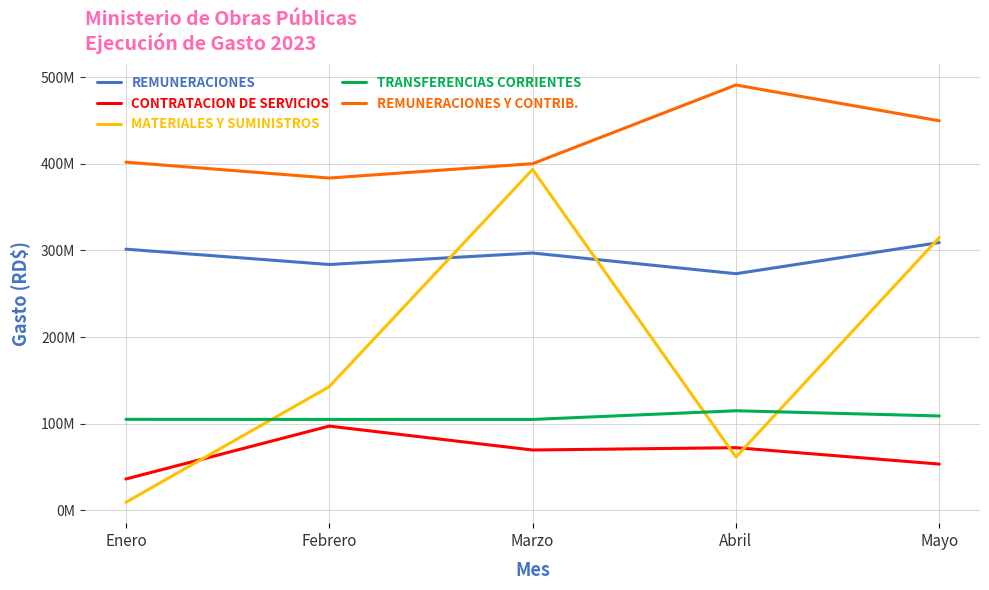

Is it true that REMUNERACIONES equals 273141580.6 at Abril?

True